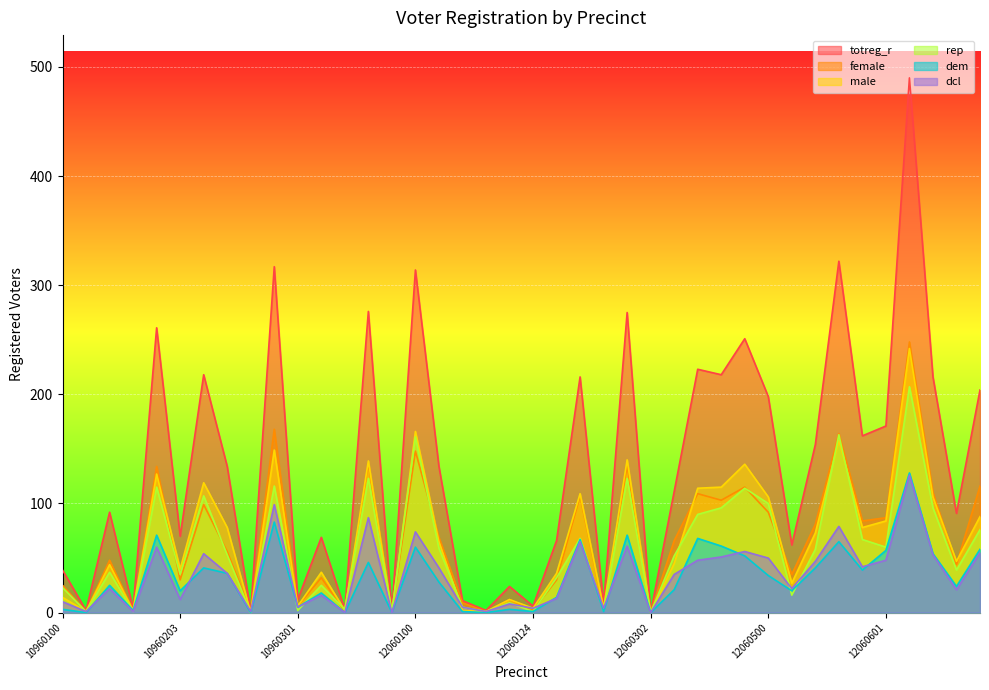

How many lines are shown in the chart?

6